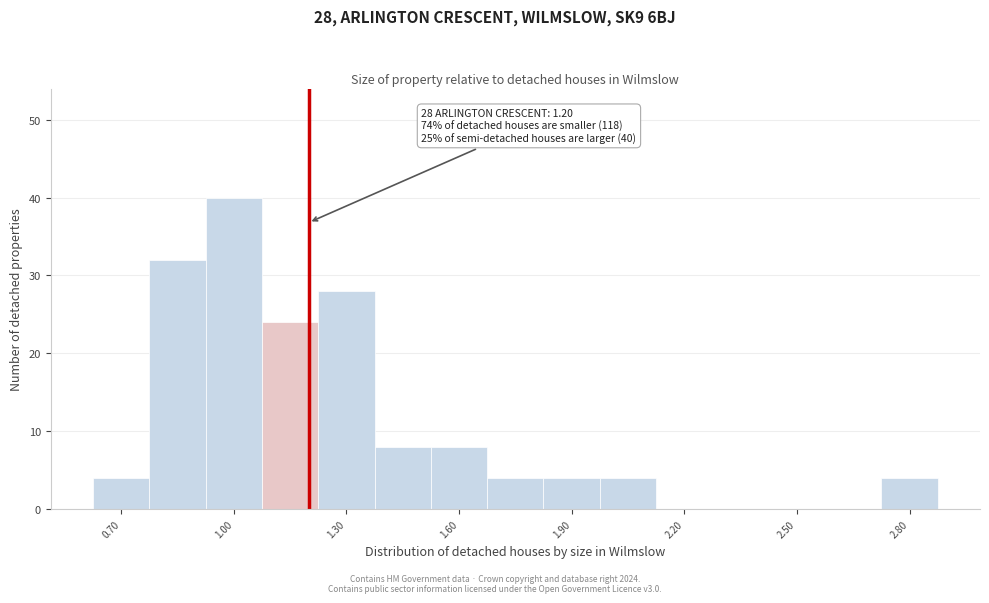

Around what value on the x-axis is the tallest bar? Give the approximate position of its centre, as read against the axis.

1.00